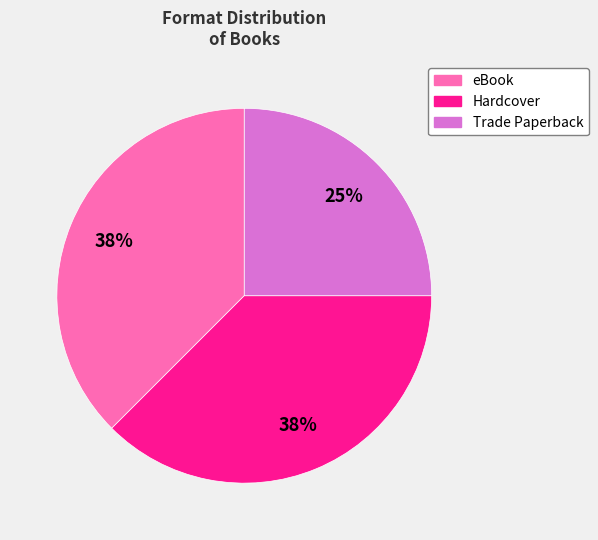

What percentage is the Trade Paperback slice, to the nearest percent?

25%